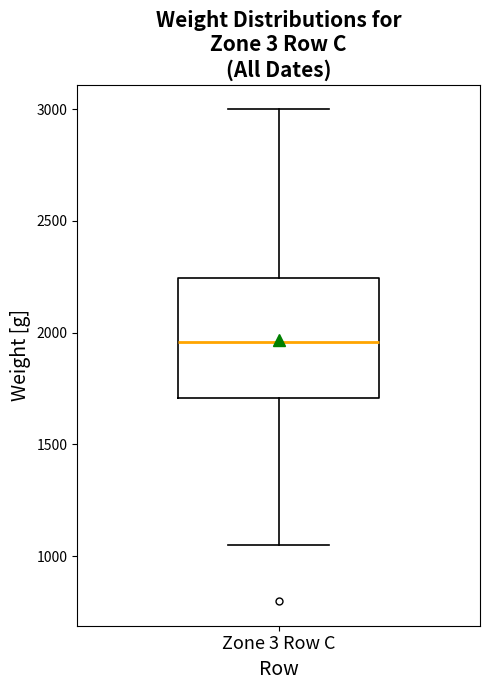

Transcribe this box plot: give where the median line is, the range the box spans, and where the two whiskers end, as read against the y-axis. The values are not printed on the chart, so give them approximately, as read against the axis.

median 1950, box 1700 to 2250, whiskers 1050 to 3000